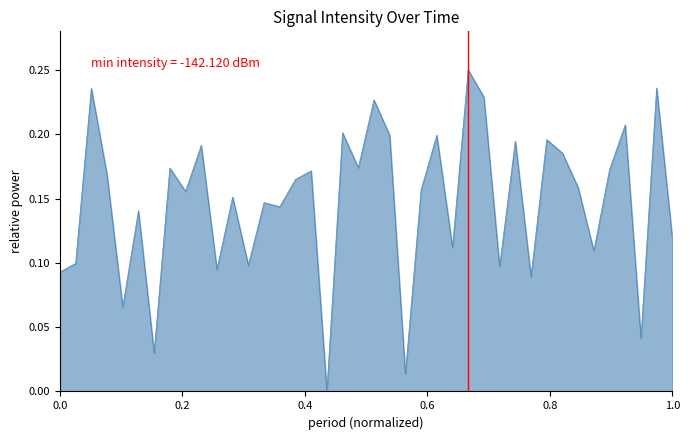

Reading left to right, what are all the values shown in this chart?

0.1	0.1	0.2	0.2	0.1	0.1	0.0	0.2	0.2	0.2	0.1	0.2	0.1	0.1	0.1	0.2	0.2	0.0	0.2	0.2	0.2	0.2	0.0	0.2	0.2	0.1	0.2	0.2	0.1	0.2	0.1	0.2	0.2	0.2	0.1	0.2	0.2	0.0	0.2	0.1